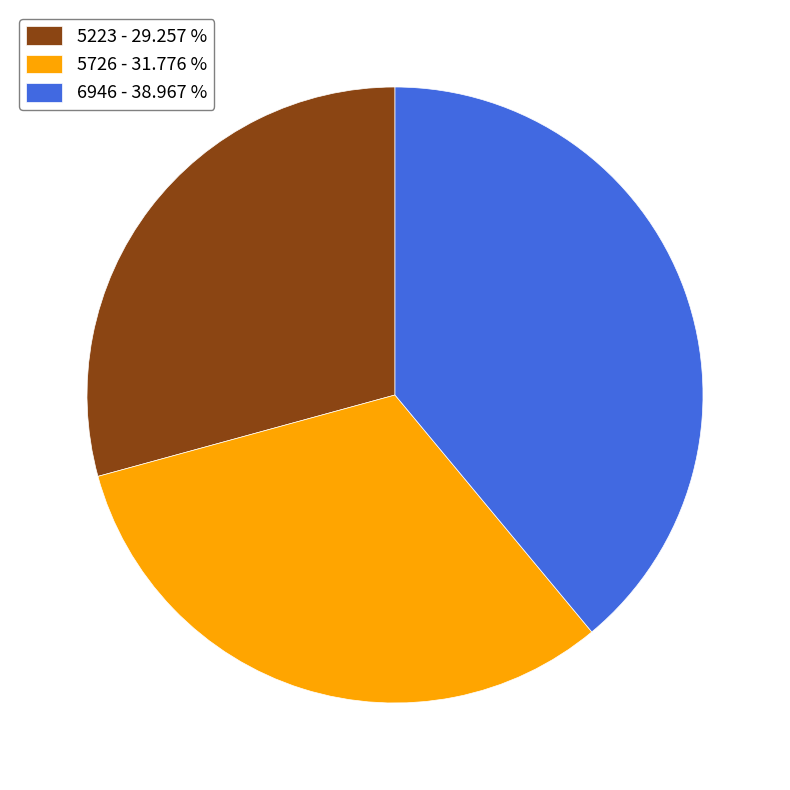

Which has a higher value, 5726 or 5223?

5726